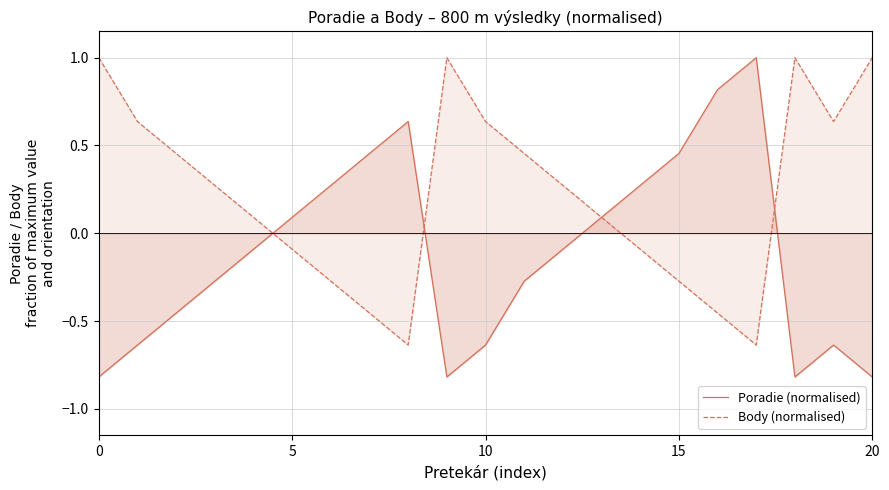

True or false: Body (normalised) has a value of -0.5 at 7.

True